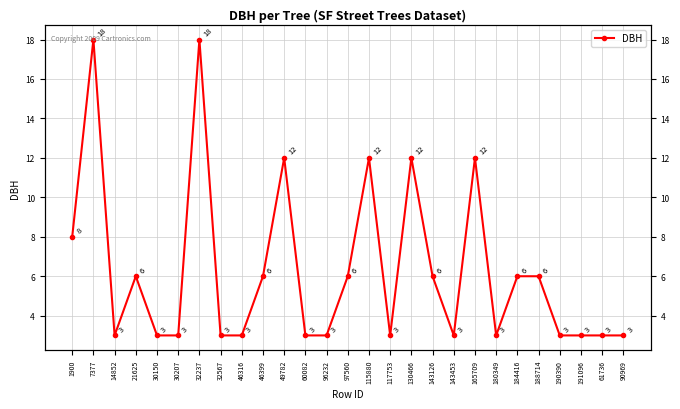

What is the change in value from 7377 to 46399?

-12